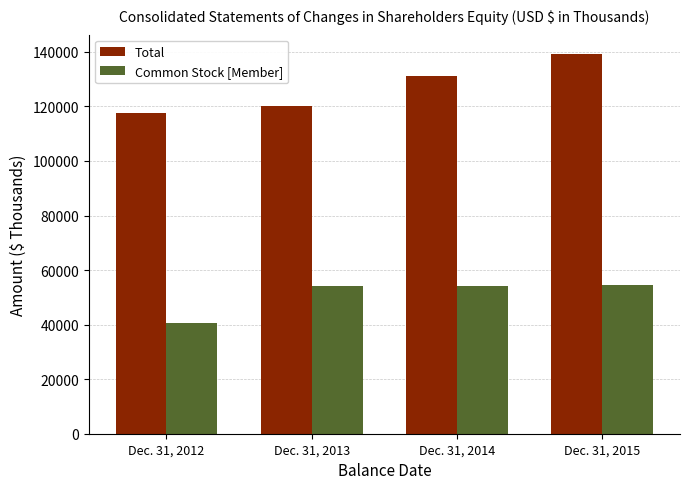

What is the value of the Total bar at the 4th from the left?

139323